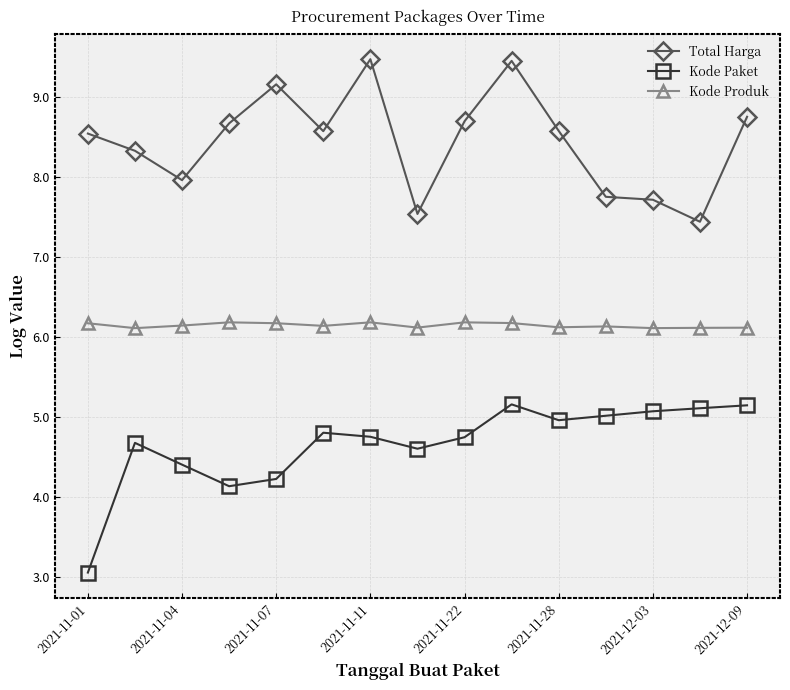

What is the sum of all Kode Produk values?

92.2